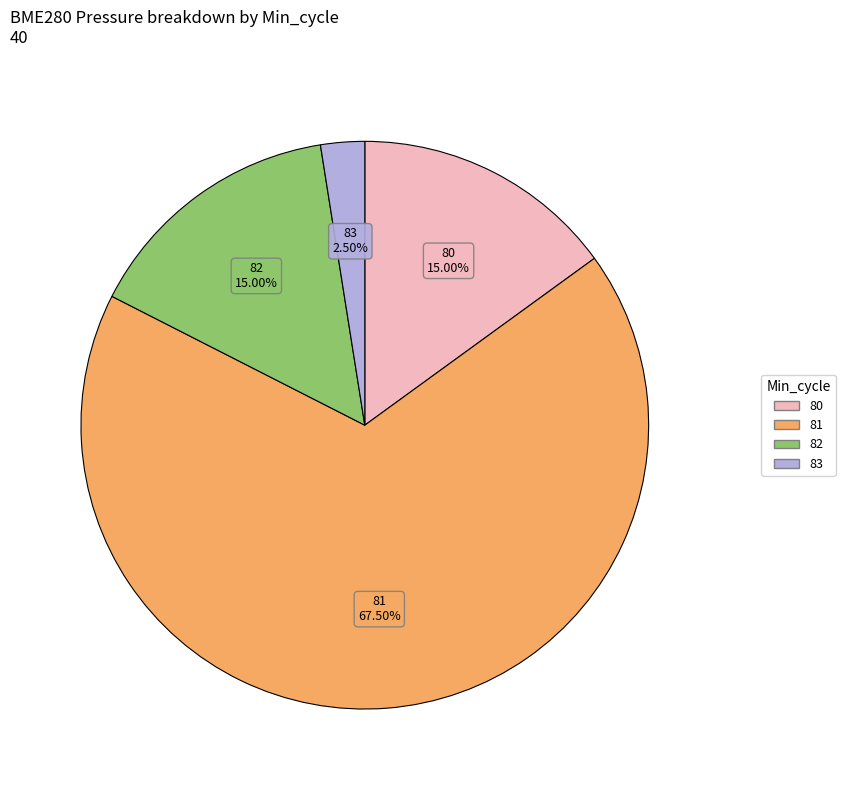

How many slices are in this pie chart?

4